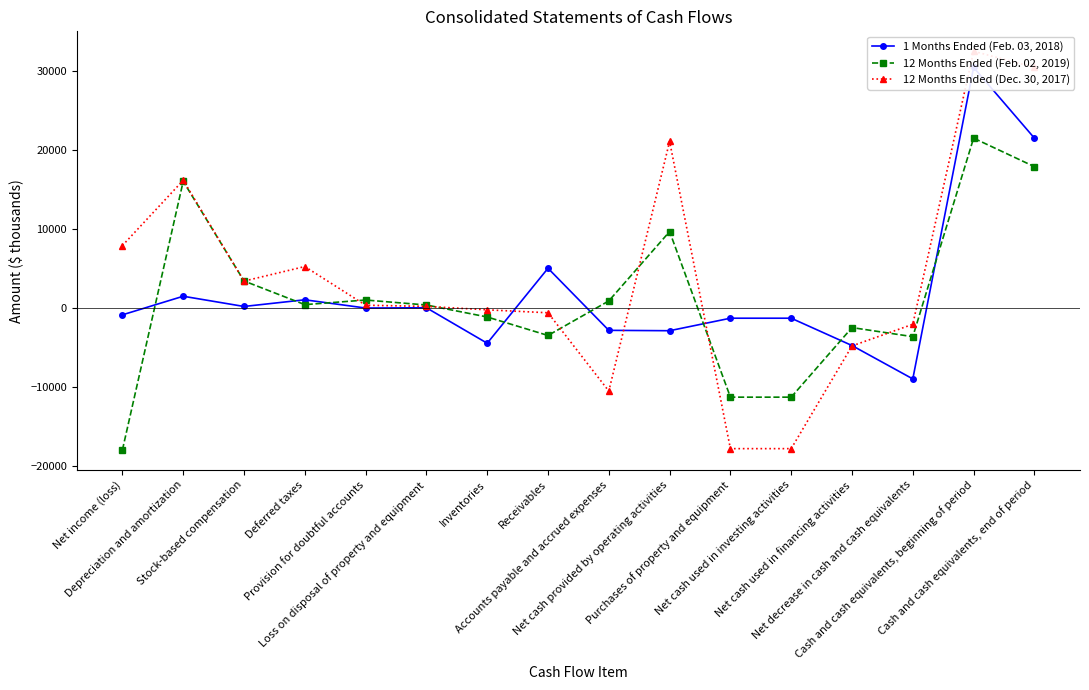

Reading left to right, what are all the values shown in this chart?

1 Months Ended (Feb. 03, 2018): -845	1507	214	1059	16	50	-4435	5045	-2804	-2852	-1270	-1270	-4727	-8946	30445	21499
12 Months Ended (Feb. 02, 2019): -17933	16042	3439	446	1029	398	-1116	-3452	914	9683	-11253	-11253	-2456	-3605	21499	17894
12 Months Ended (Dec. 30, 2017): 7916	16165	3423	5262	372	225	-210	-584	-10484	21088	-17763	-17763	-4775	-2038	32483	30445